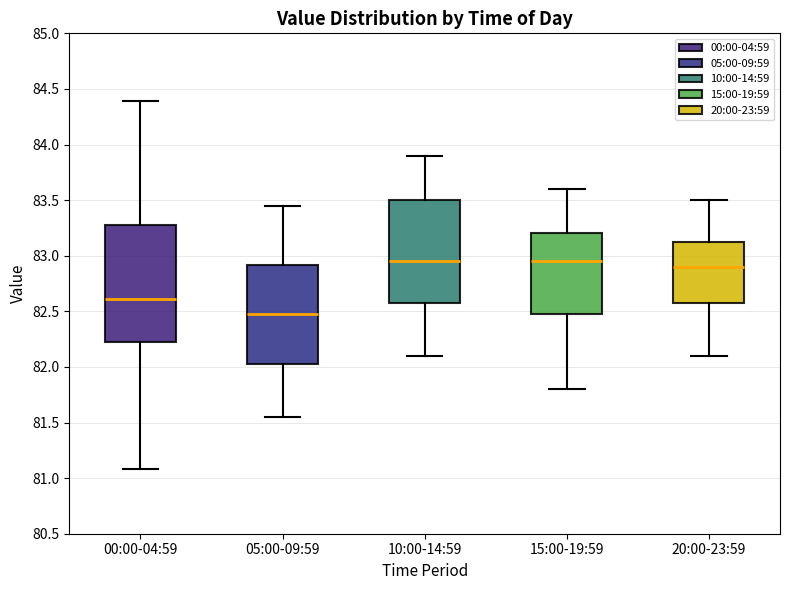

Reading left to right, read every box against the y-axis: the position of its median line, the range the box covers, and the ends of its whiskers. The values are not printed on the chart, so give them approximately, as read against the axis.

00:00-04:59: median 82.60, box 82.20 to 83.30, whiskers 81.10 to 84.40
05:00-09:59: median 82.50, box 82.05 to 82.90, whiskers 81.55 to 83.45
10:00-14:59: median 82.95, box 82.60 to 83.50, whiskers 82.10 to 83.90
15:00-19:59: median 82.95, box 82.50 to 83.20, whiskers 81.80 to 83.60
20:00-23:59: median 82.90, box 82.60 to 83.15, whiskers 82.10 to 83.50